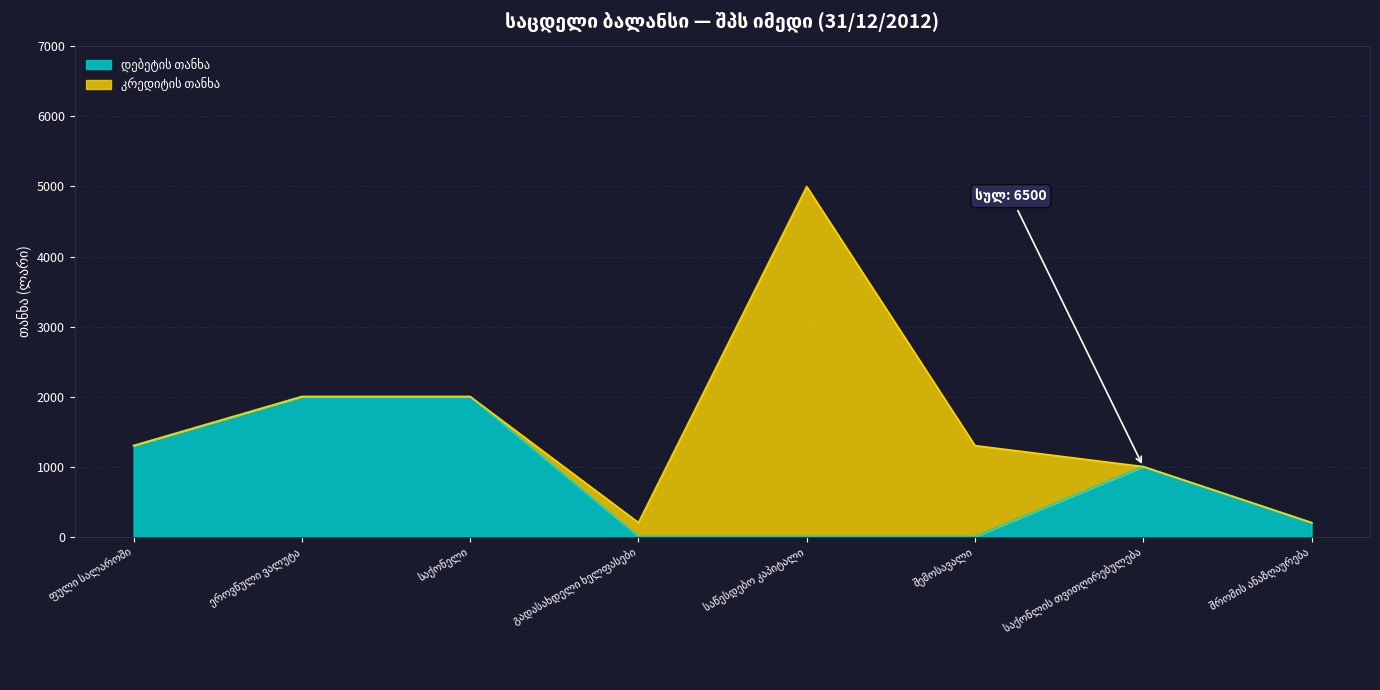

List the labels in order of value, smallest first.

გადასახდელი ხელფასები, საწესდებო კაპიტალი, შემოსავალი, შრომის ანაზღაურება, საქონლის თვითღირებულება, ფული სალაროში, ეროვნული ვალუტა, საქონელი